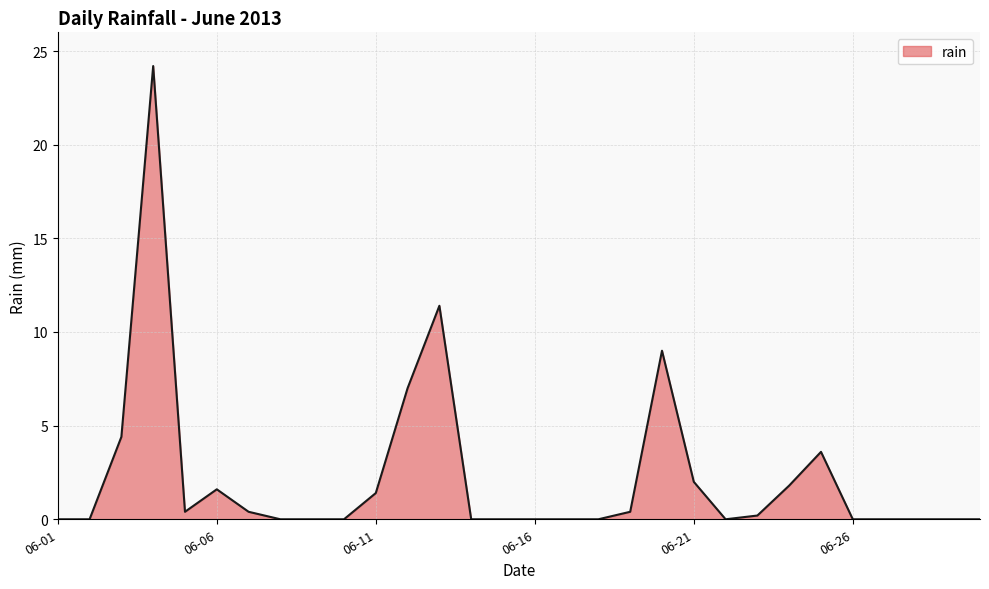

What is the maximum value shown in the chart?

24.2